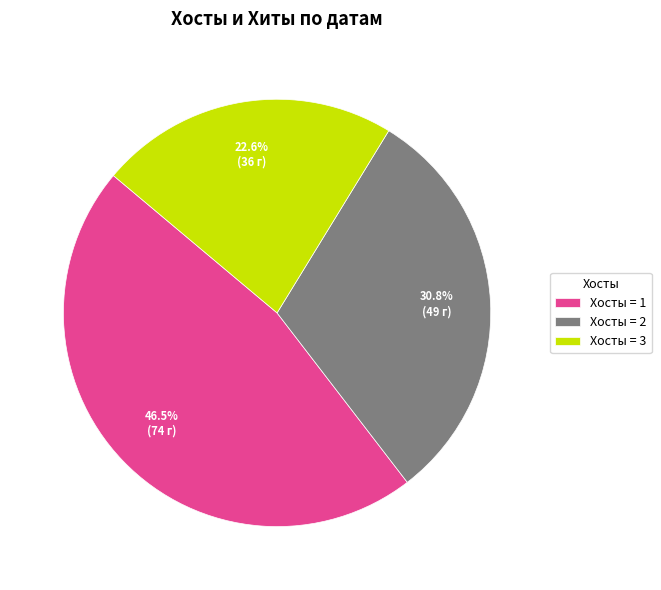

Count the number of slices in the pie.

3